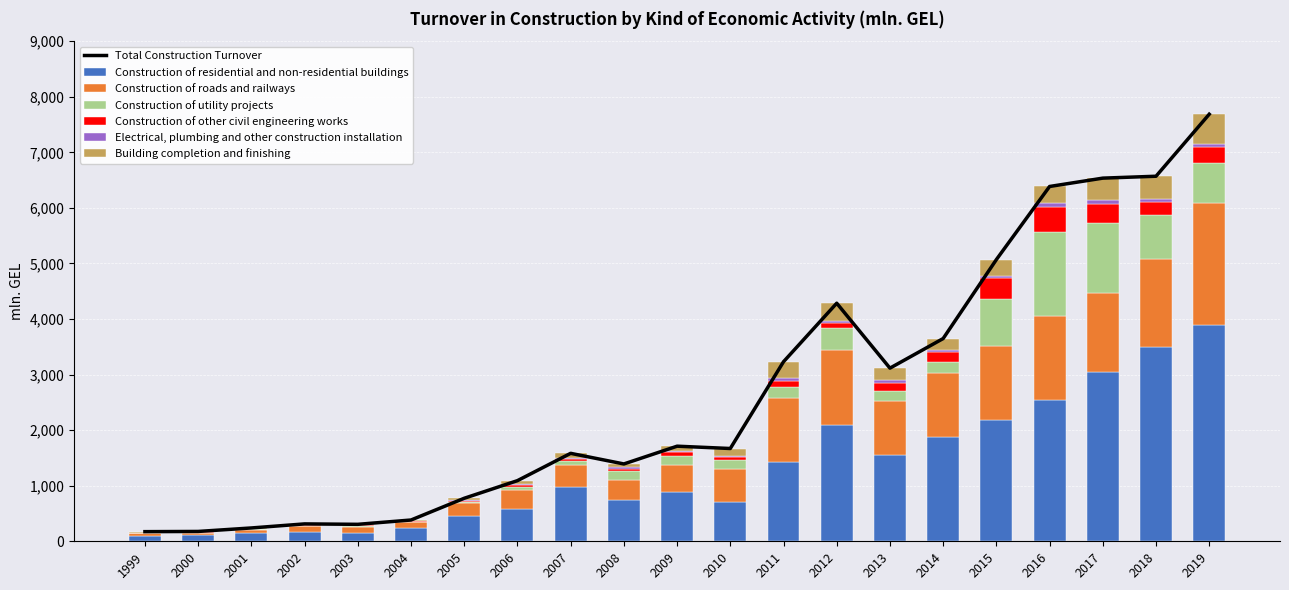

Is the value of Construction of other civil engineering works at 2008 greater than the value of Construction of roads and railways at 2007?

No